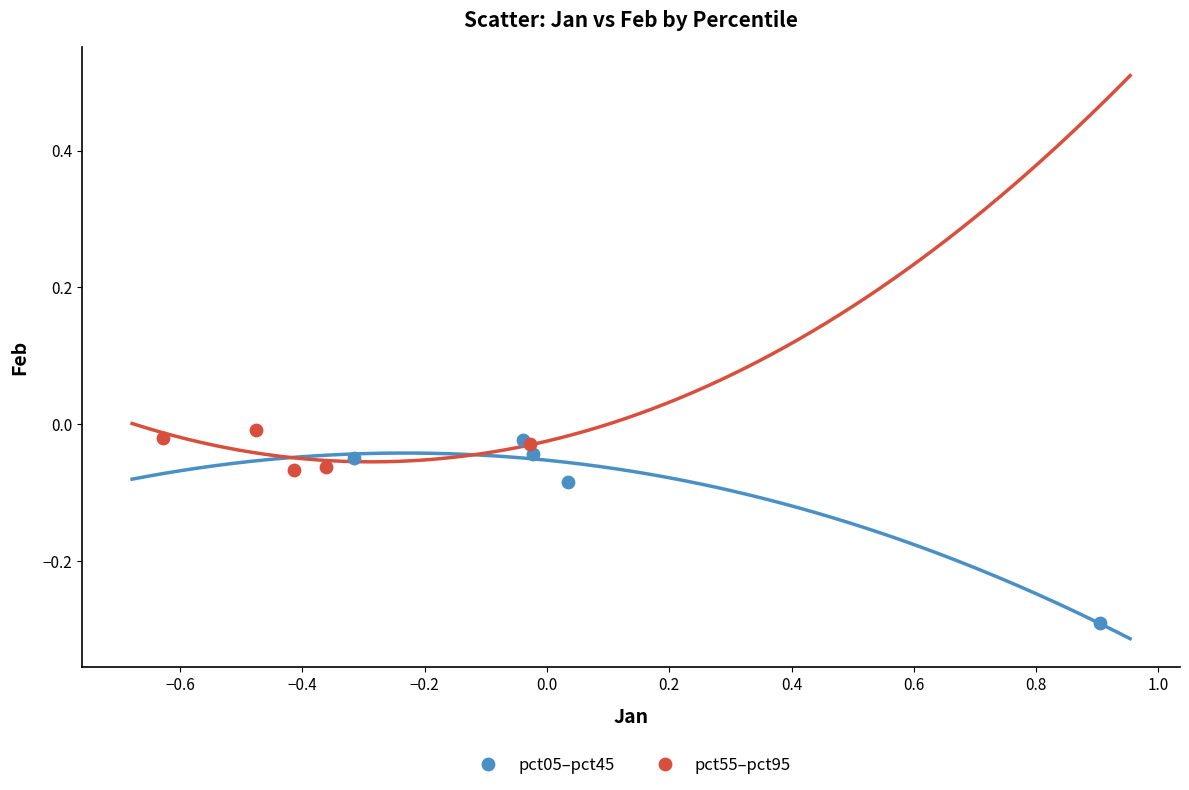

Which series has the widest spread of Y values?

pct05–pct45